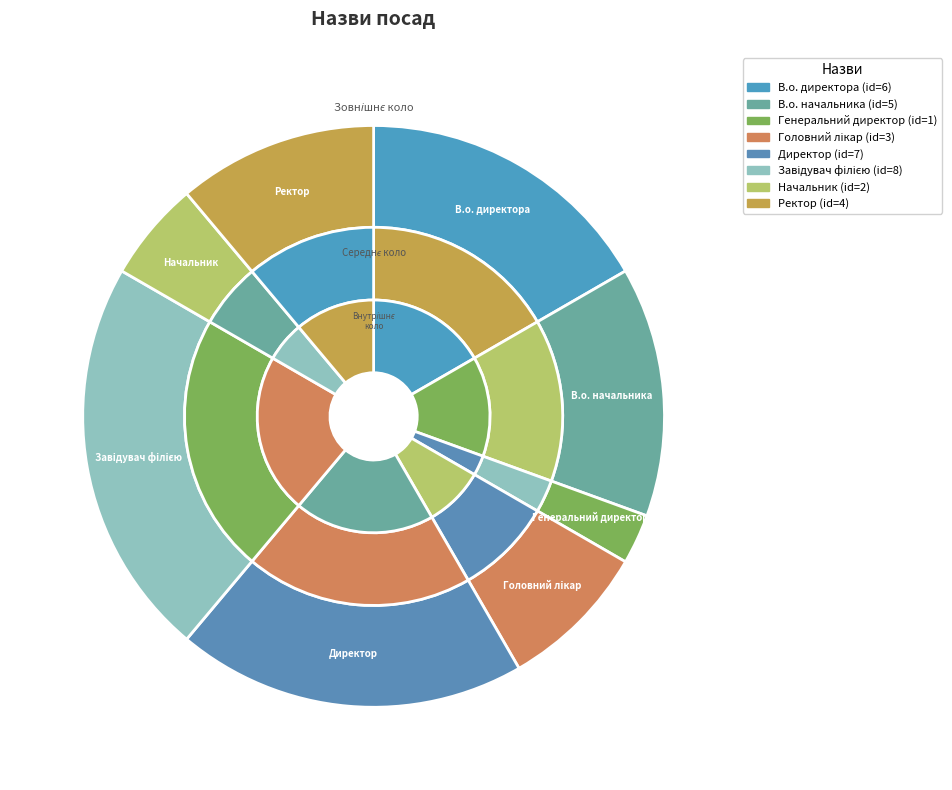

Rank the categories by value from highest to lowest.

Завідувач філією, Директор, В.о. директора, В.о. начальника, Ректор, Головний лікар, Начальник, Генеральний директор